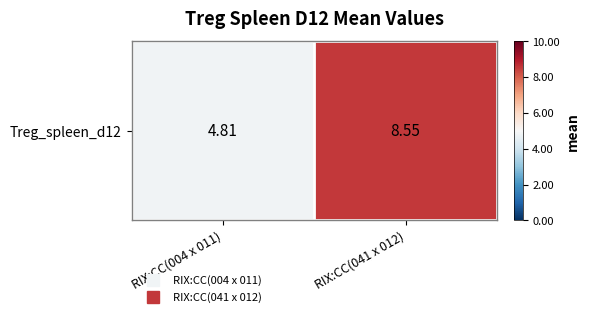

The chart shows a value of 8.5 at RIX:CC(041 x 012). True or false?

True